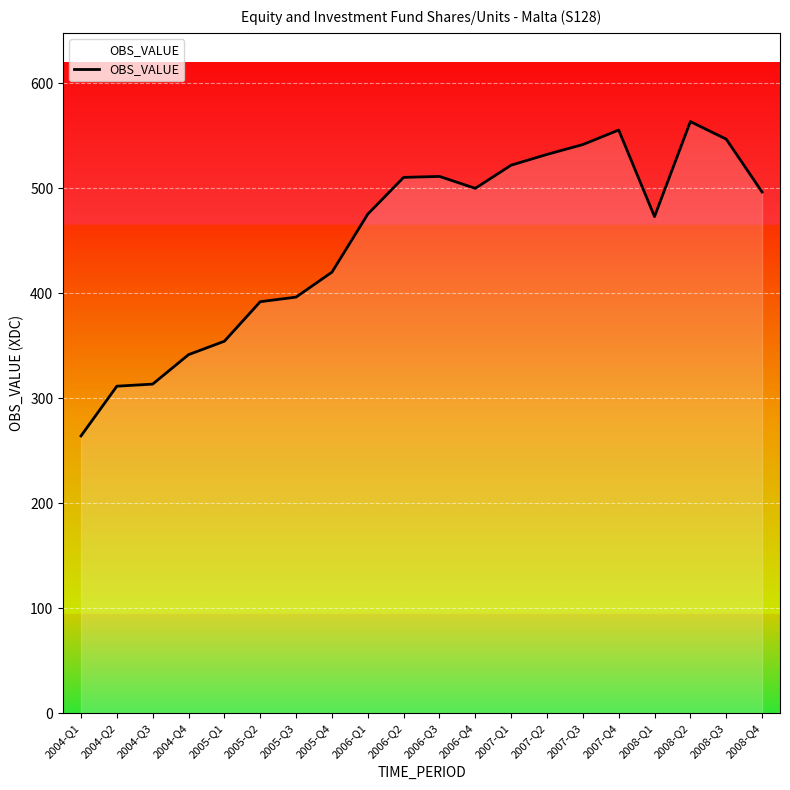

Is it true that the value at 2004-Q3 is 173.7?

False